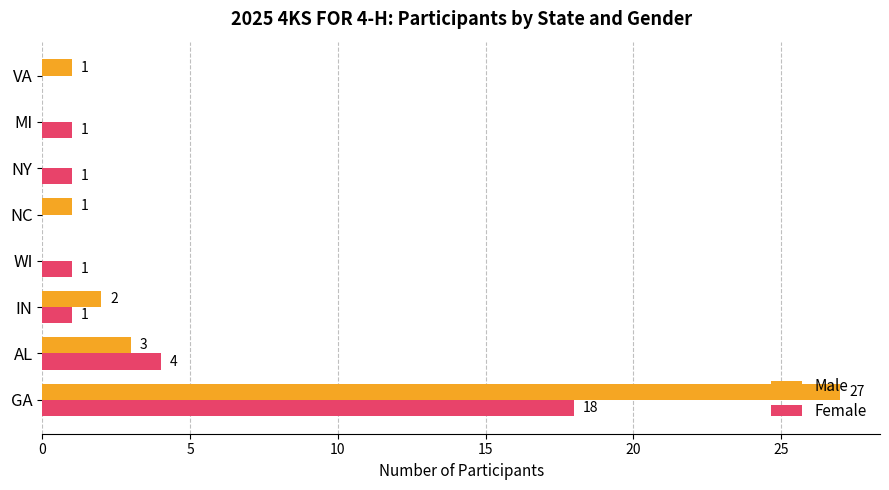

What value does the Female series have at AL, to the nearest 5?

5